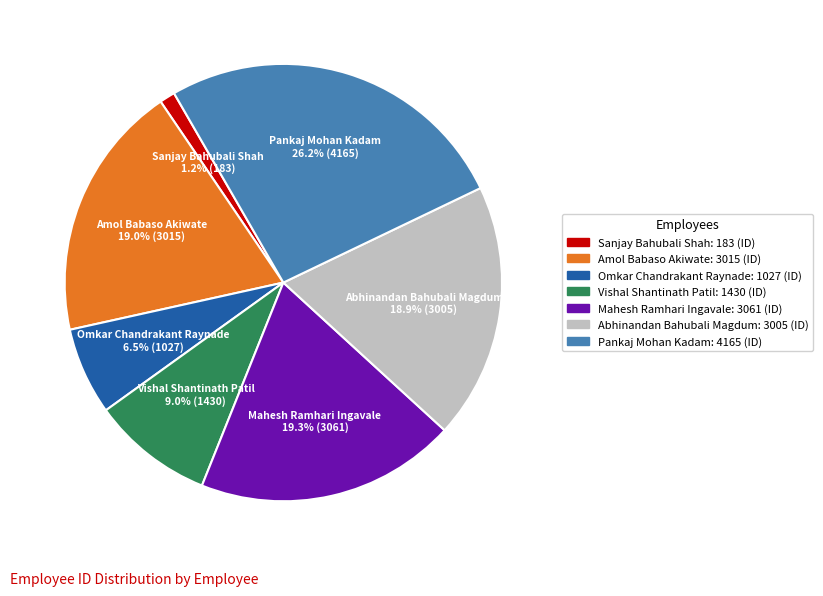

Count the number of slices in the pie.

7